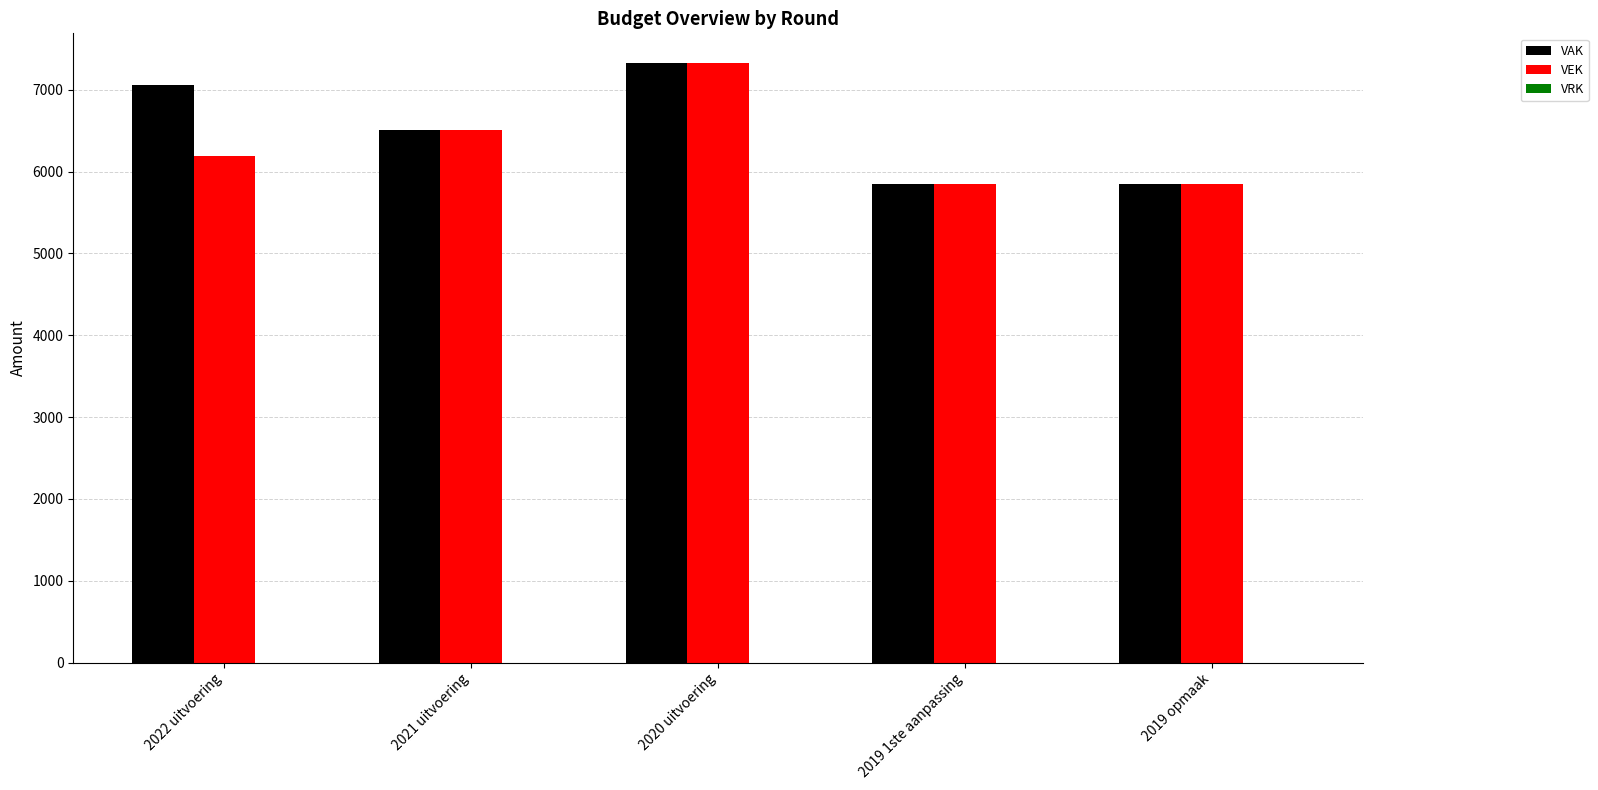

What is the maximum value for VAK?

7324